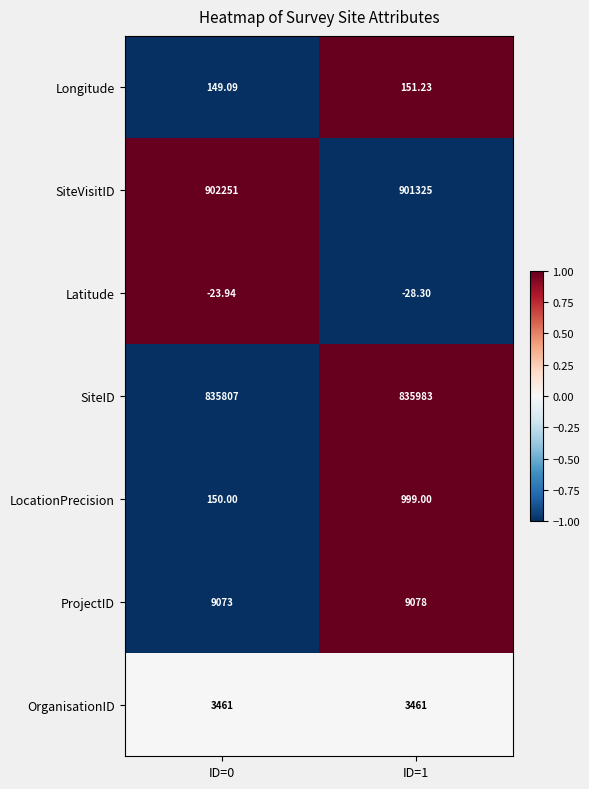

At ID=0, list the series in order from smallest to largest.

Latitude, Longitude, LocationPrecision, OrganisationID, ProjectID, SiteID, SiteVisitID